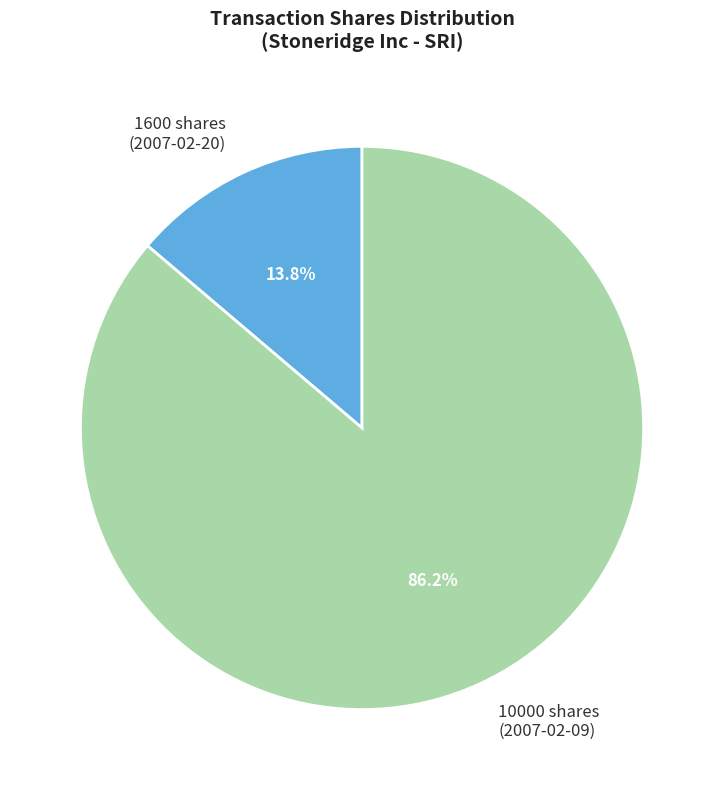

Which slice represents more than half of the pie?

10000 shares (2007-02-09)